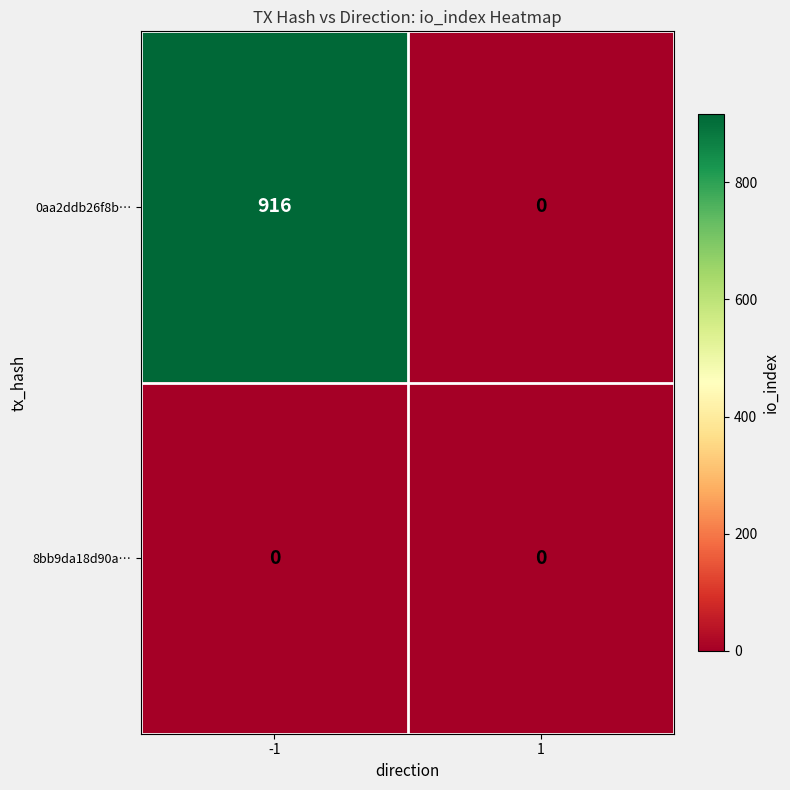

What is the maximum value shown in the chart?

916